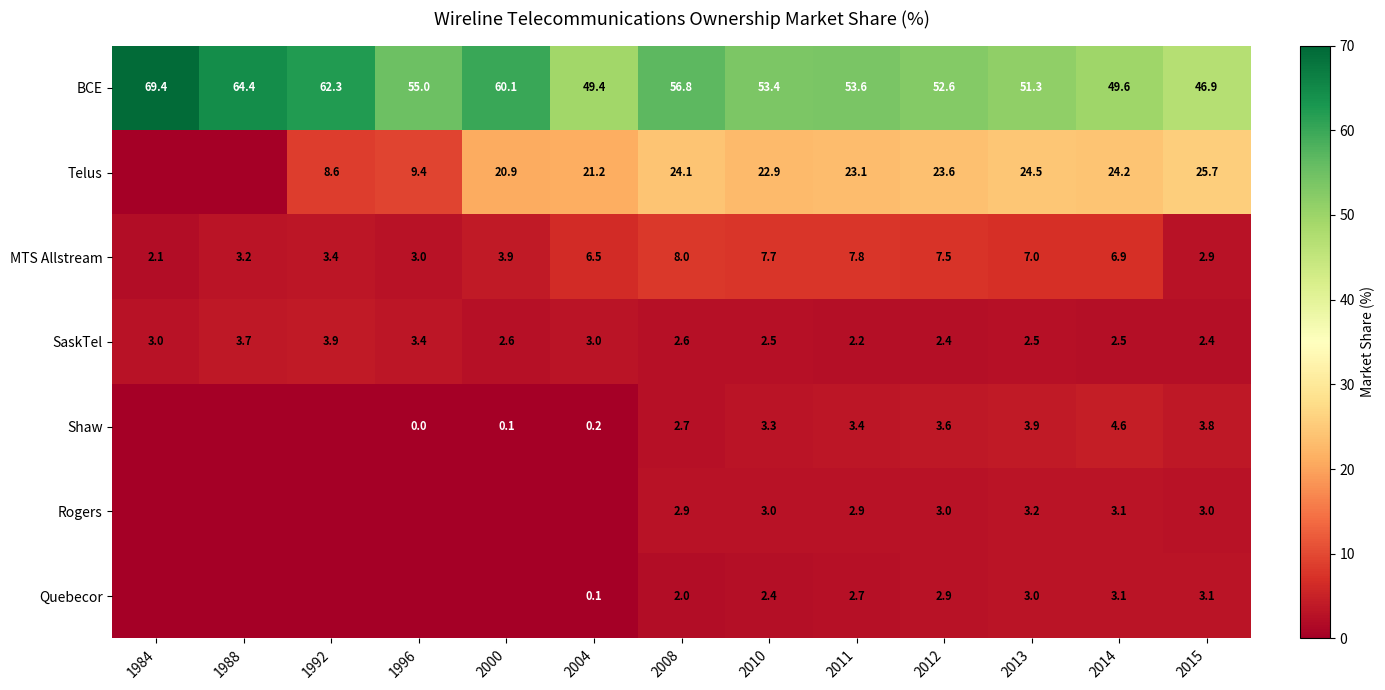

What is the average value of the SaskTel series?

2.8